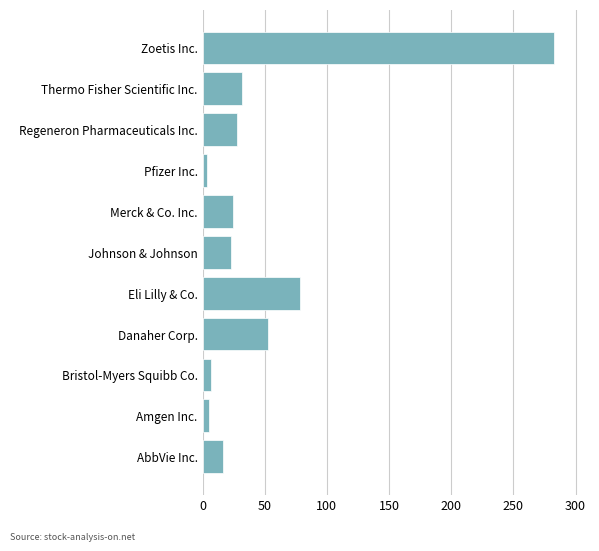

The chart shows a value of 6.8 at Bristol-Myers Squibb Co.. True or false?

True